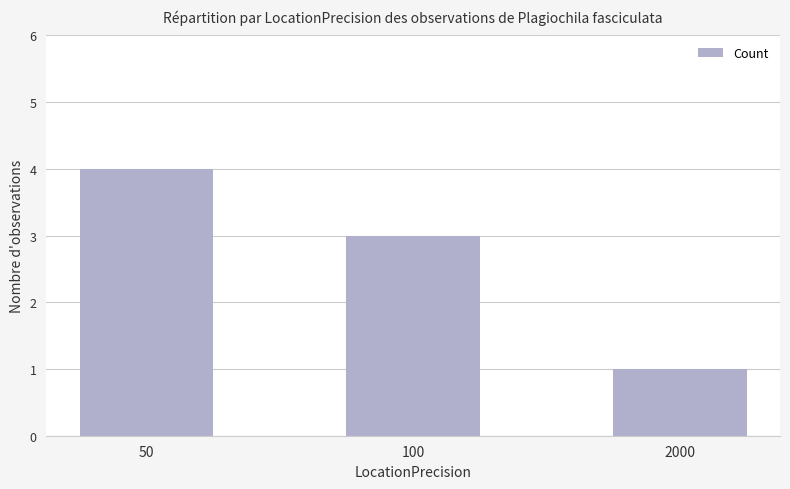

How many distinct data groups are displayed?

1